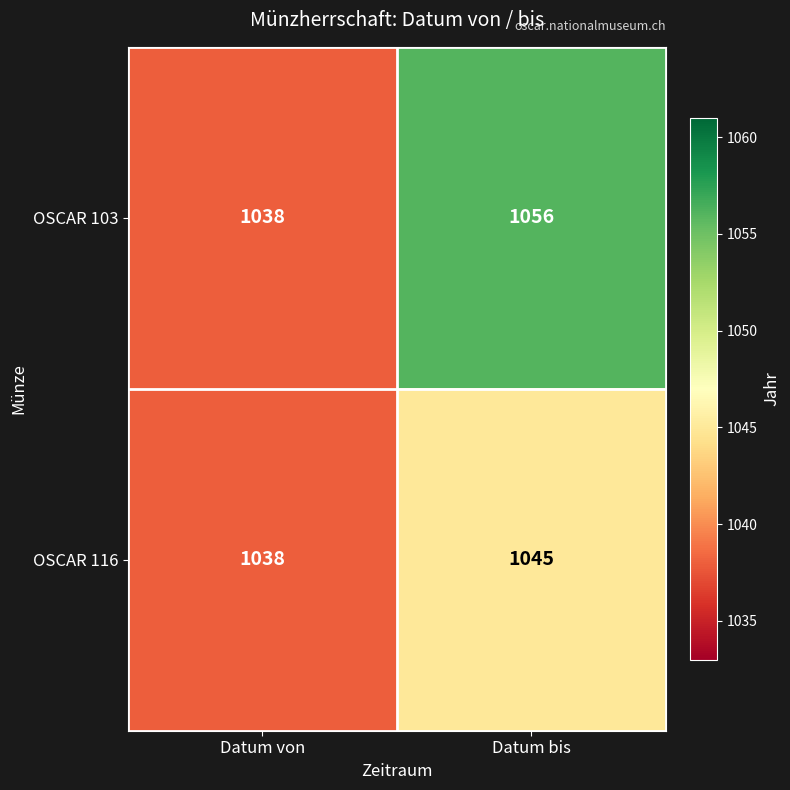

Reading right to left, transcribe all the data shown in this chart.

OSCAR 103: 1056	1038
OSCAR 116: 1045	1038